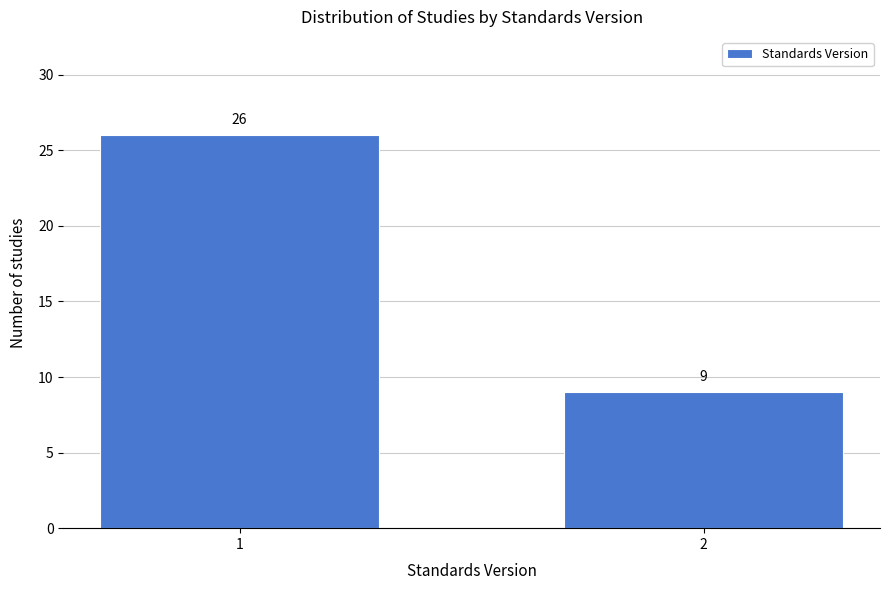

Reading left to right, extract all data points from this chart.

26	9